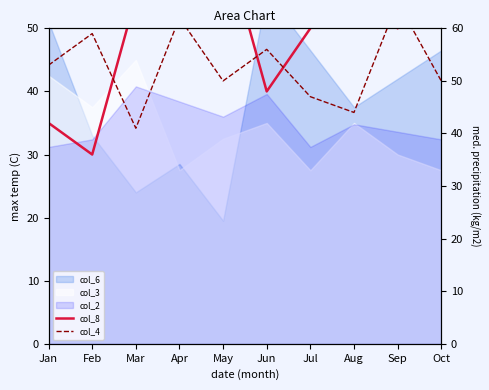

Which series has the widest spread of values?

col_8